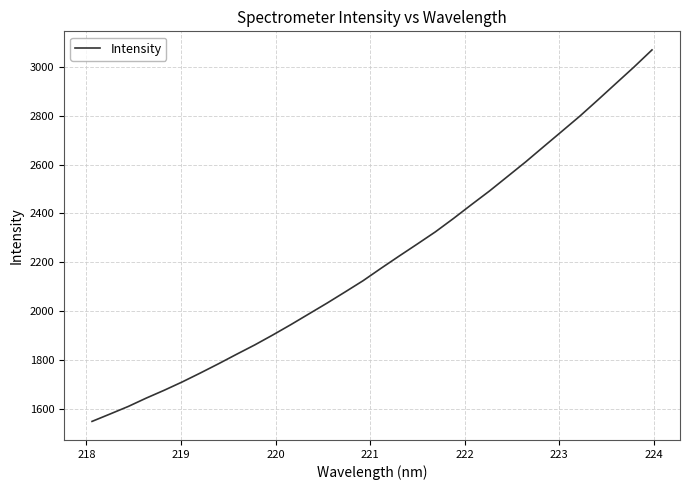

Reading left to right, extract all data points from this chart.

1549.0	1579.3	1610.0	1644.4	1676.7	1710.9	1747.4	1785.0	1823.9	1862.0	1902.8	1945.1	1989.1	2033.1	2078.8	2125.0	2176.2	2226.0	2275.1	2324.8	2379.5	2436.4	2492.3	2551.7	2611.2	2673.8	2735.9	2798.3	2864.7	2932.0	2999.3	3069.4